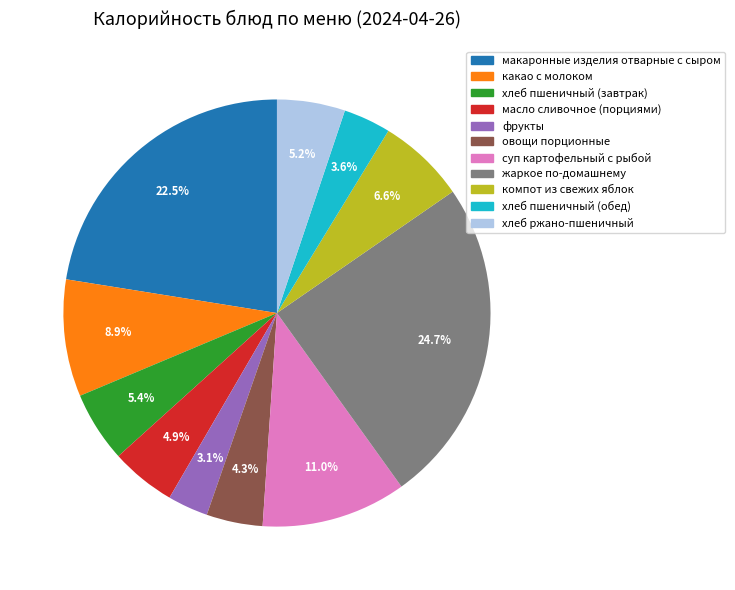

What portion of the pie excludes компот из свежих яблок?

93.4%